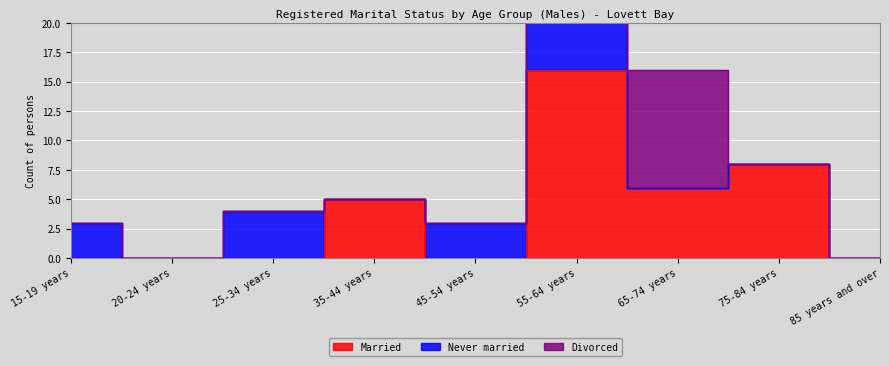

Is the value of Divorced at 75-84 years greater than the value of Married at 55-64 years?

No